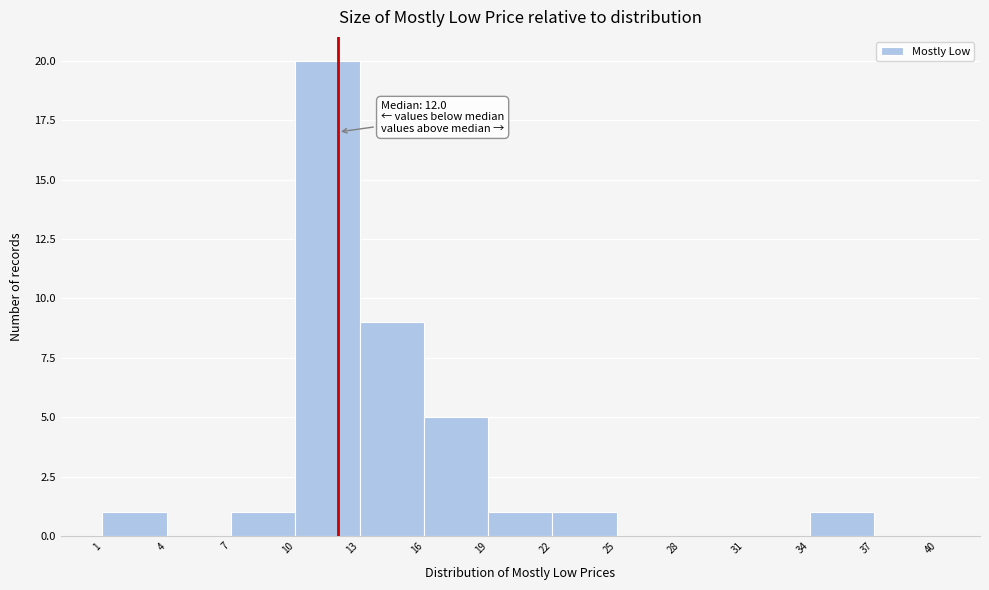

Over which range of the x-axis is the bar tallest?

10 to 13